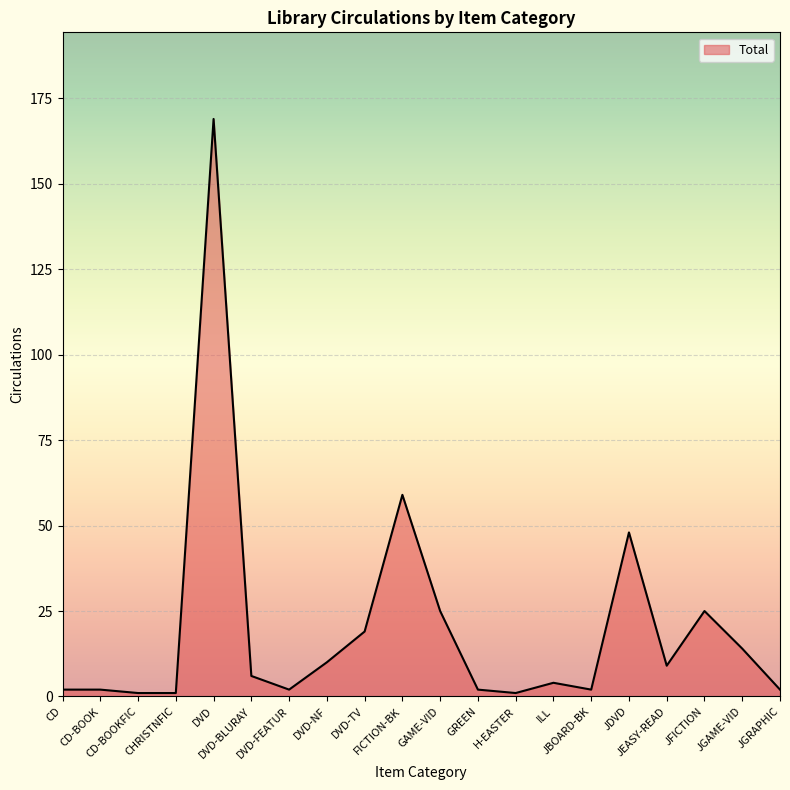

What is the greatest value displayed?

169